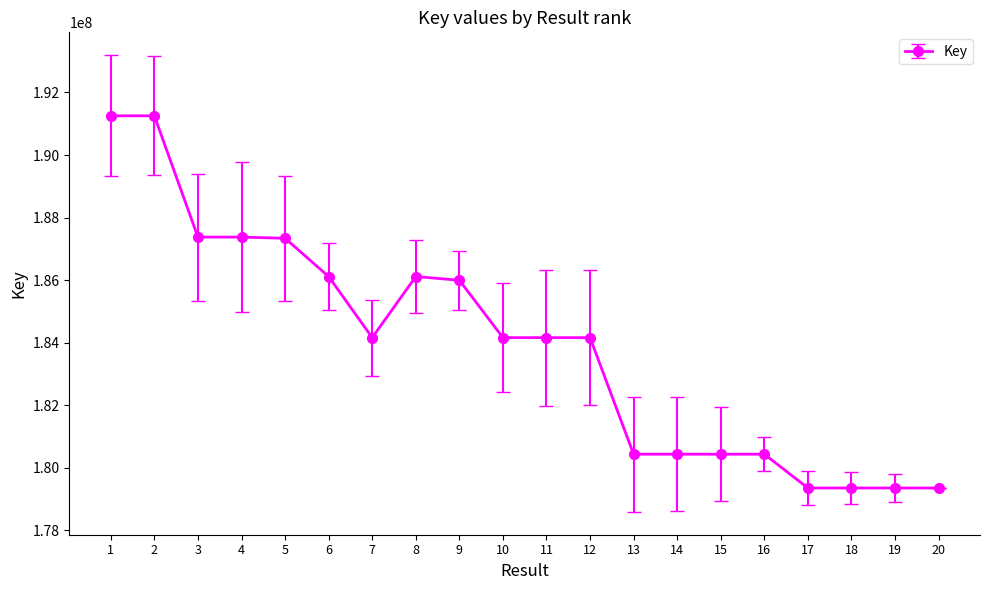

The value at 12 is 55281334. True or false?

False